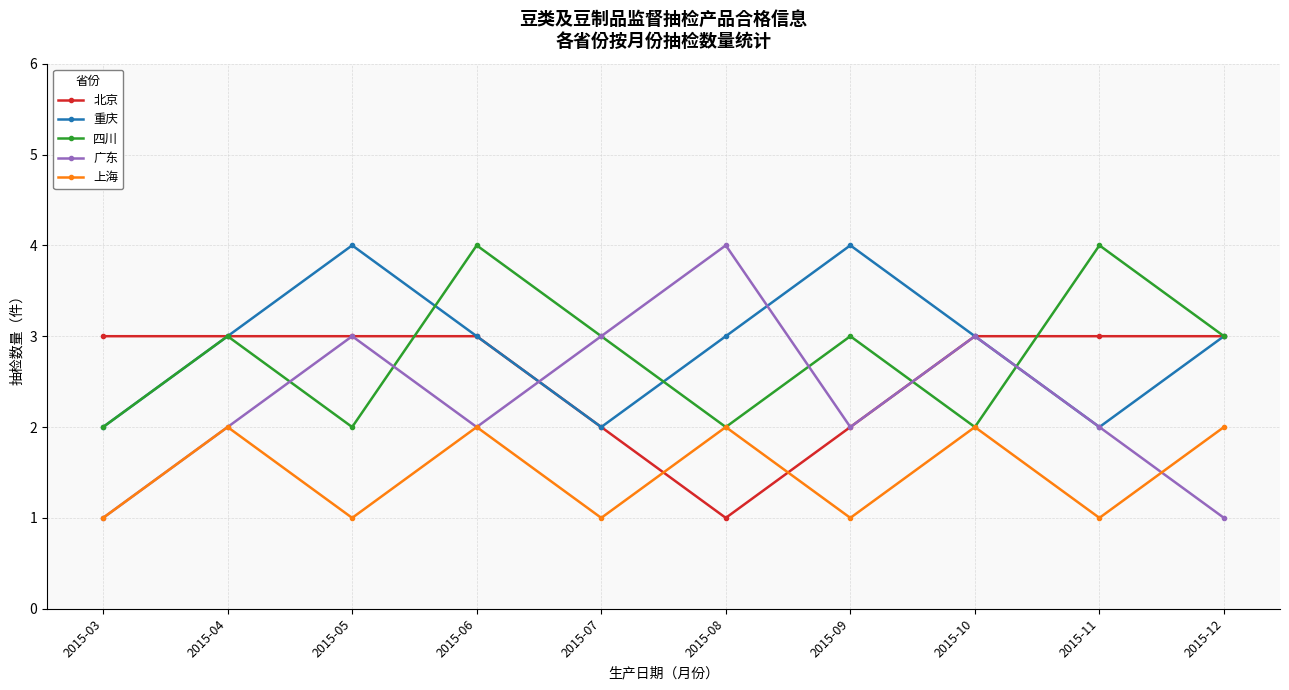

How many 上海 values are between 1 and 2?

10